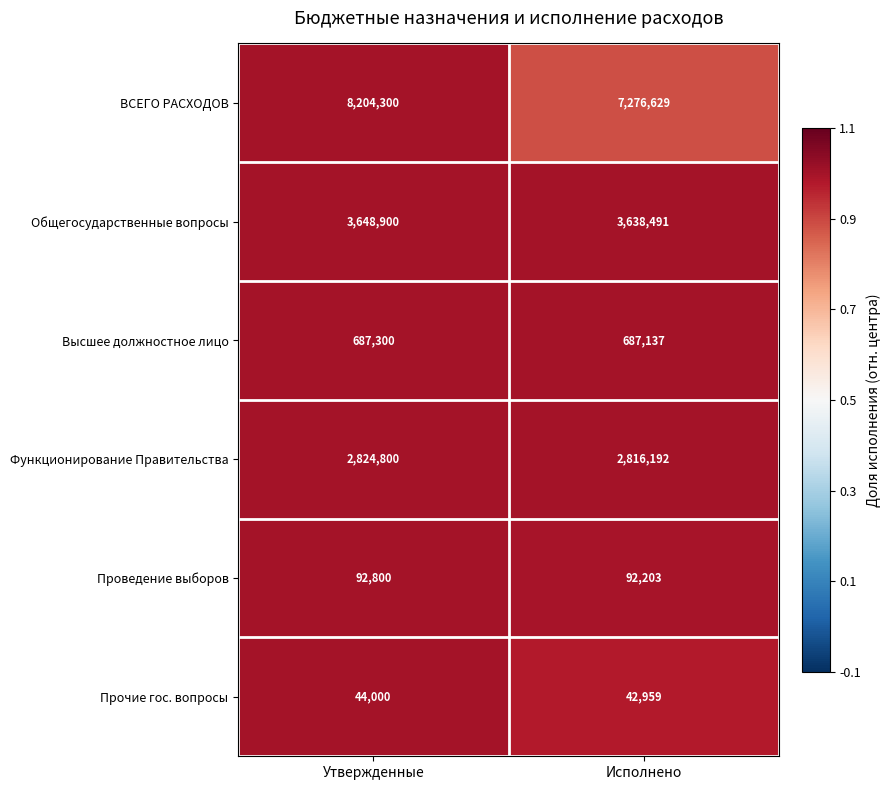

What is the spread (max minus min) of values at Исполнено?

7233670